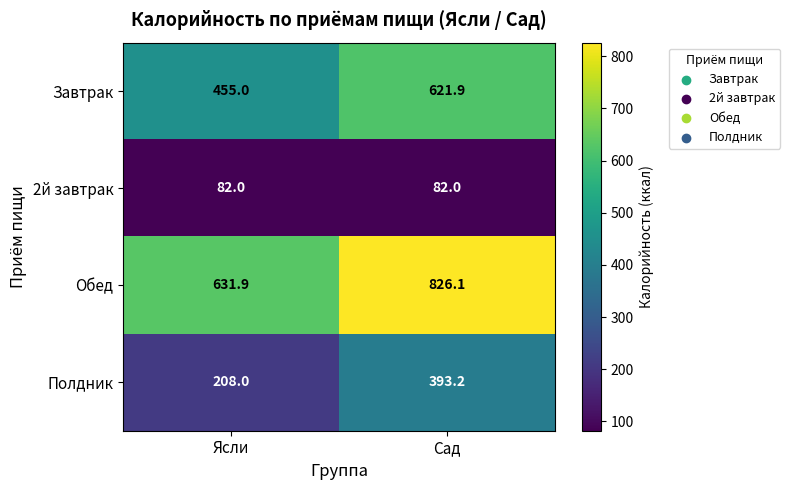

Which label corresponds to the largest value in the chart?

Сад